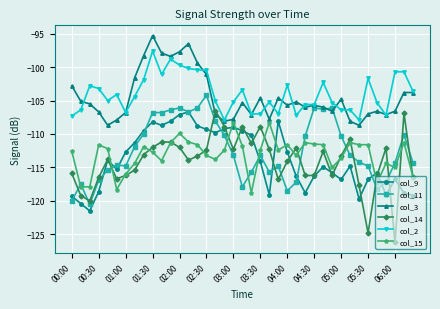

How many series are shown in this chart?

6